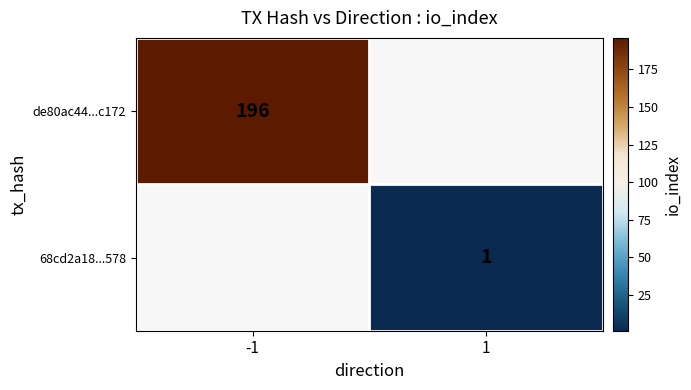

How many distinct data groups are displayed?

2